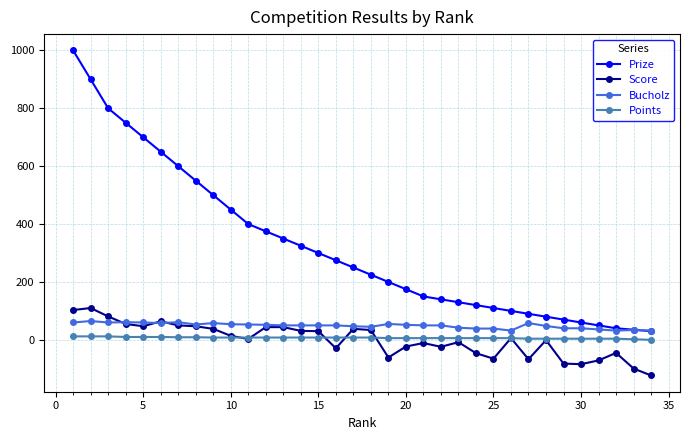

True or false: Bucholz and Points intersect in this chart.

False